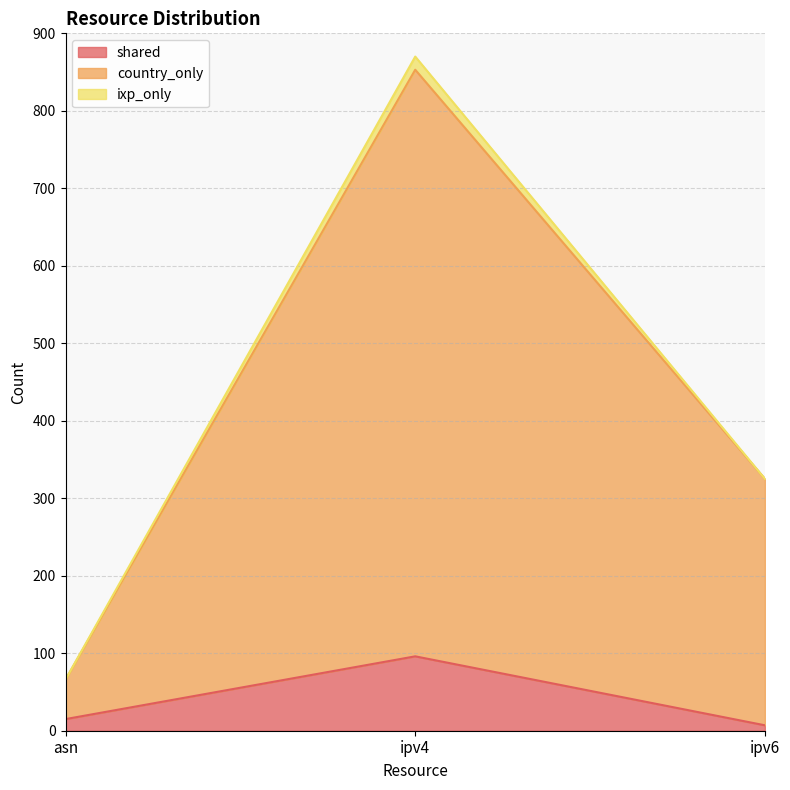

How many categories are shown in the chart?

3